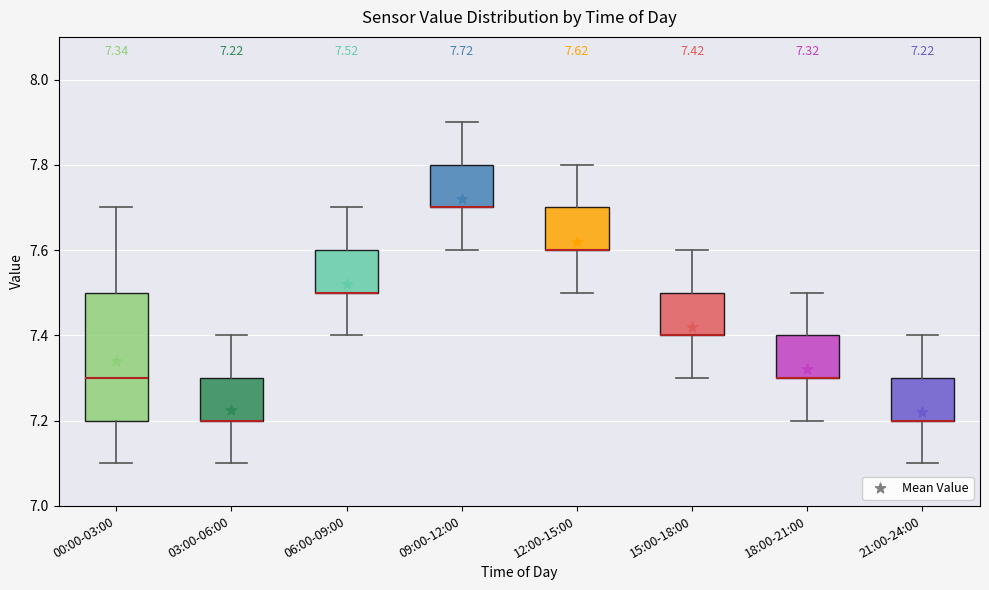

Which box is the tallest, from its lower edge to its upper edge?

00:00-03:00